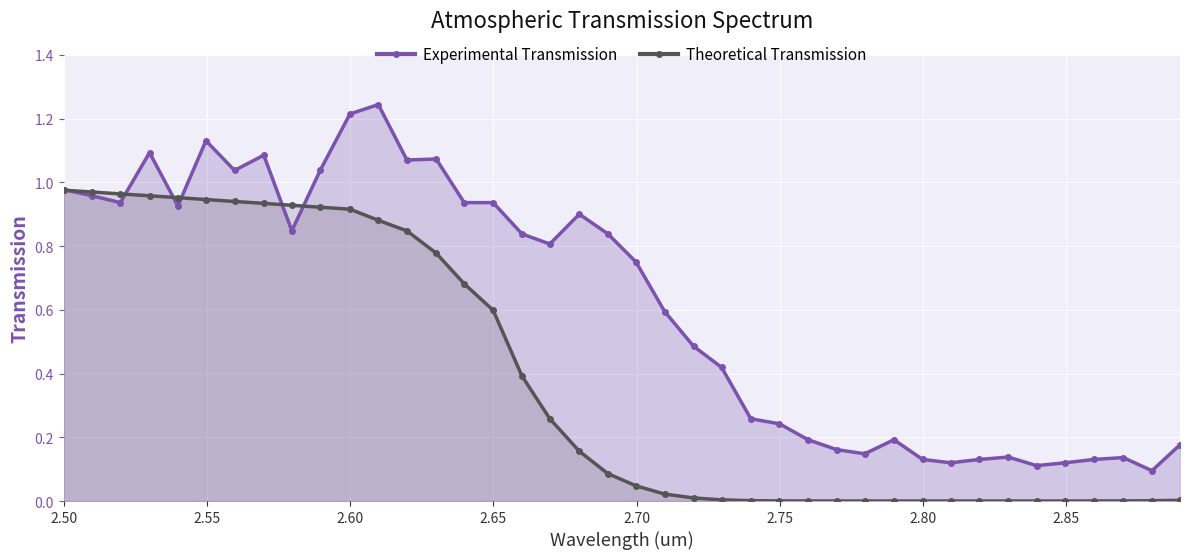

List the series in order of their peak value, highest first.

Experimental Transmission, Theoretical Transmission